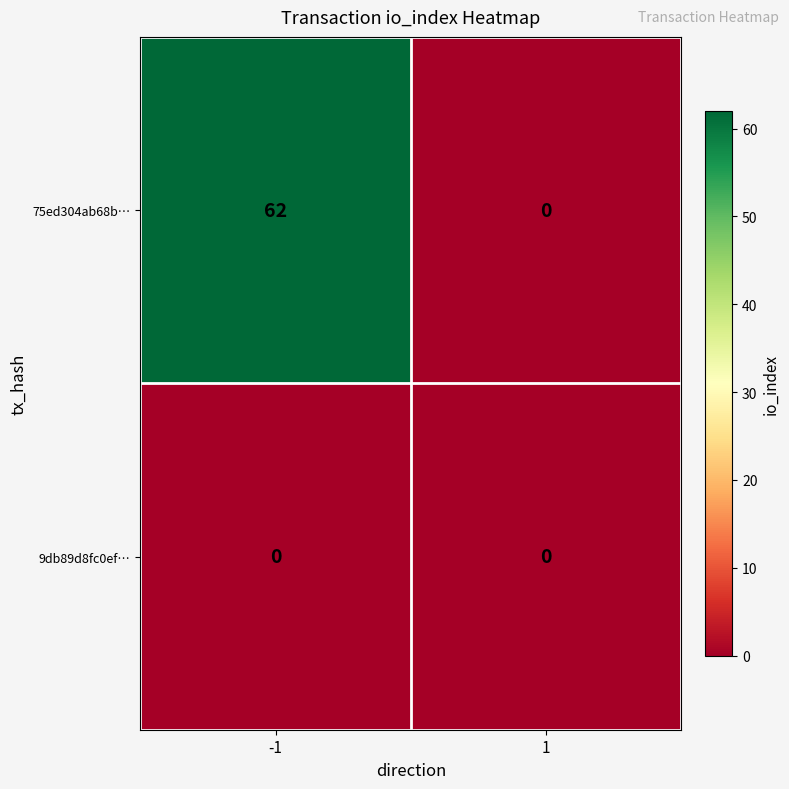

Is it true that 75ed304ab68b… equals 62 at -1?

True